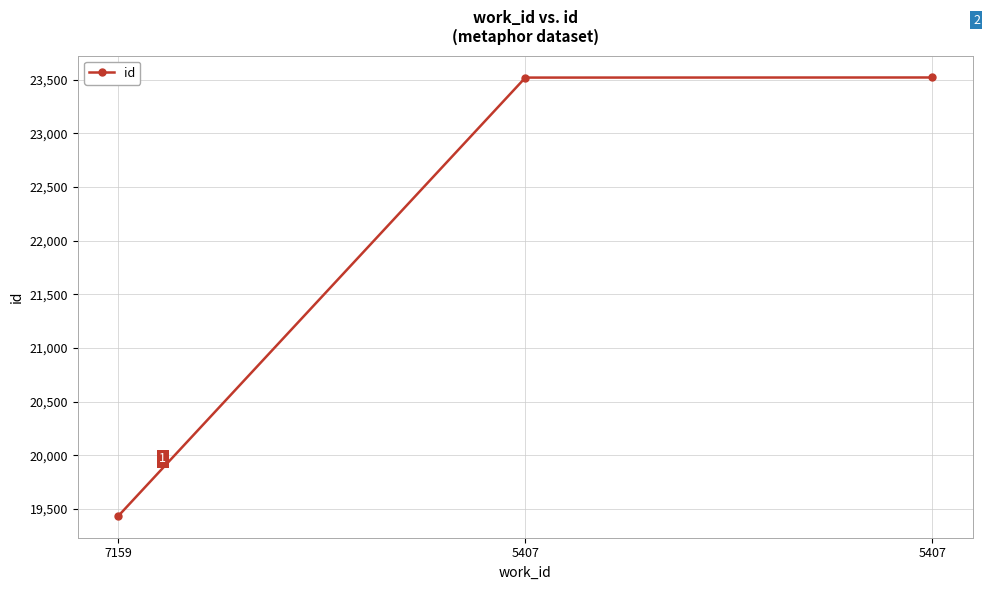

How many categories are shown in the chart?

3